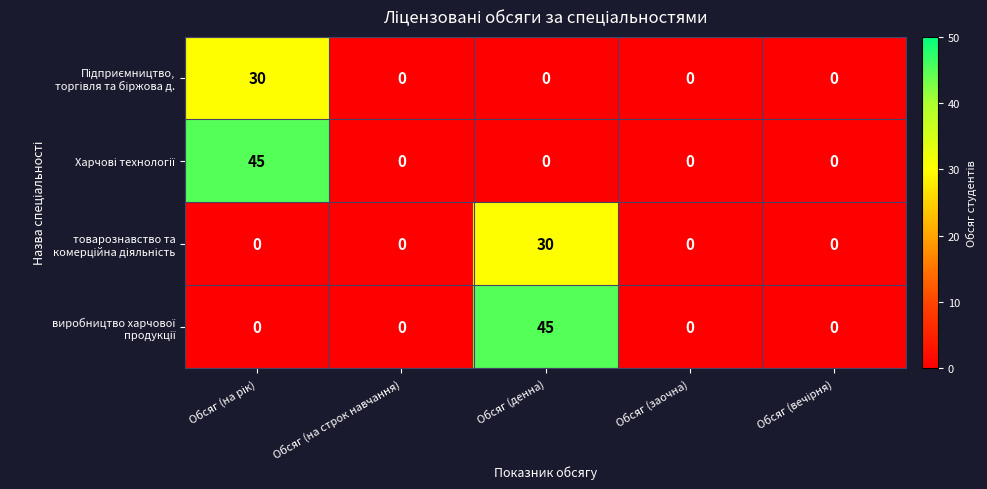

What is the maximum value shown in the chart?

45